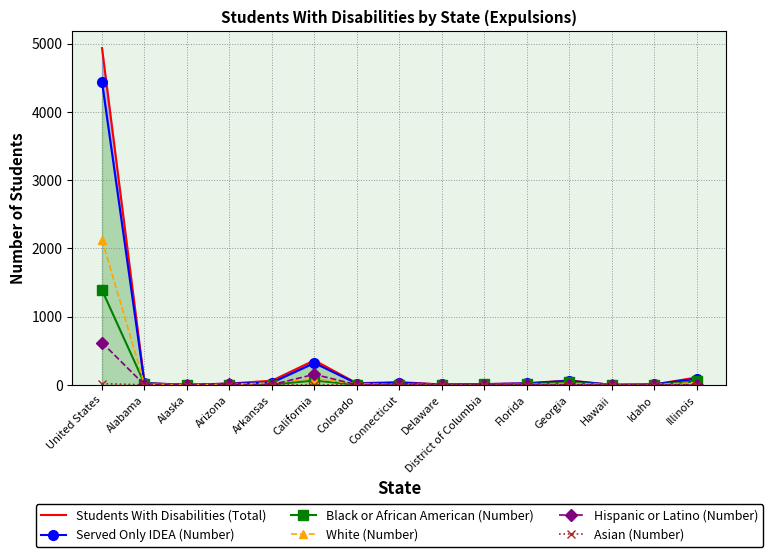

Between Arkansas and Delaware, which series saw the biggest shift?

Students With Disabilities (Total)